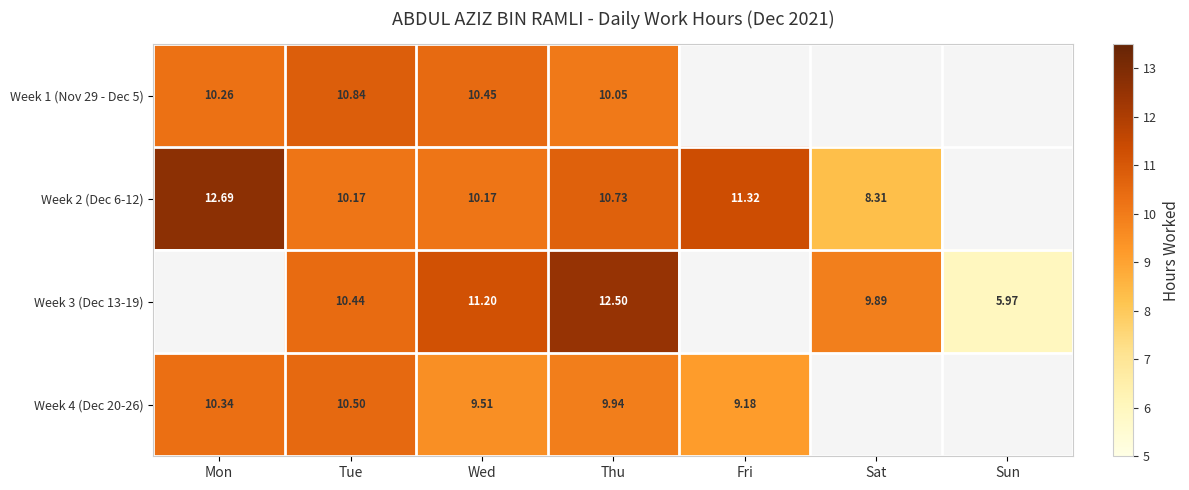

How many data points in Week 2 (Dec 6-12) are above 10?

5